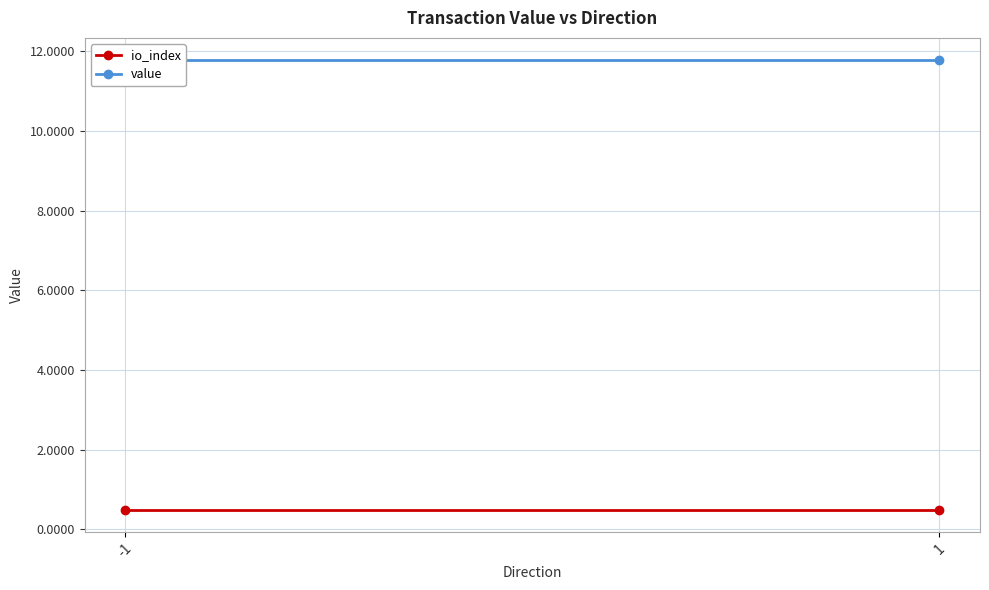

Is it true that io_index equals 0.5 at -1?

True